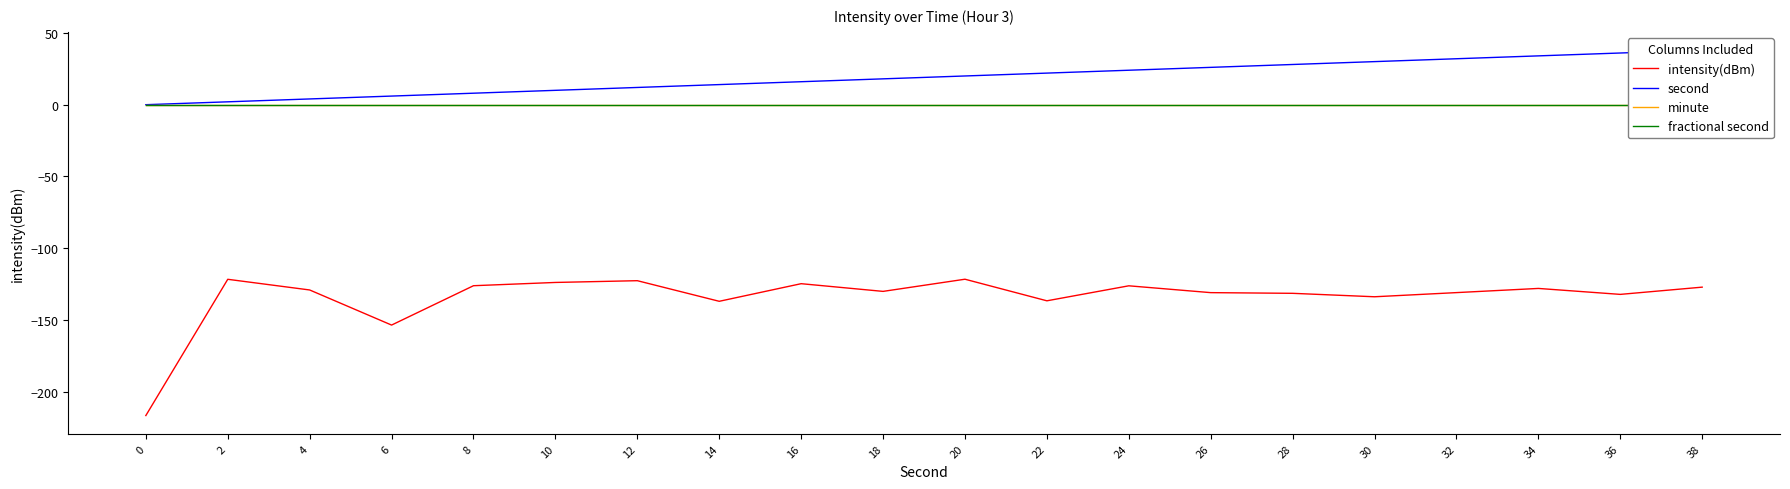

Is it true that intensity(dBm) equals -130.9 at 26?

True